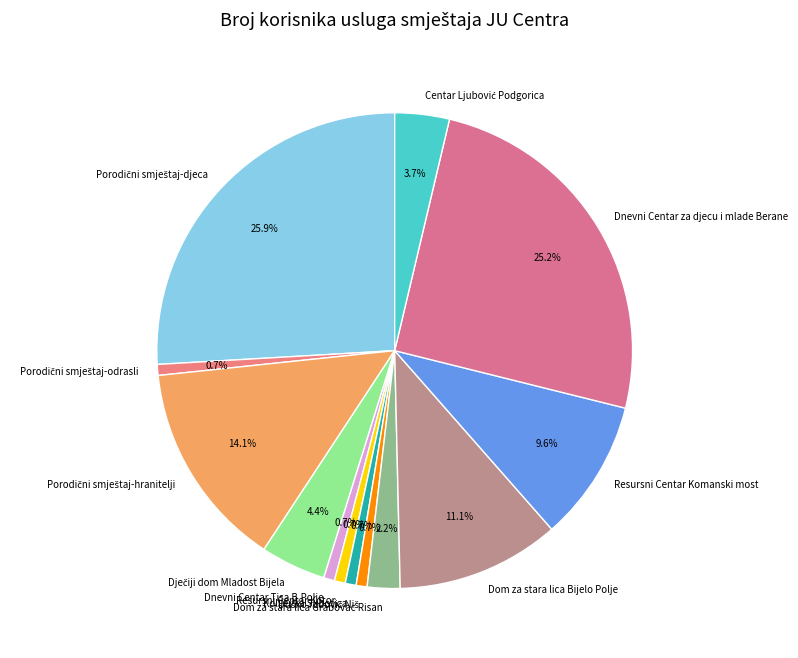

Is there a majority slice in this chart?

No